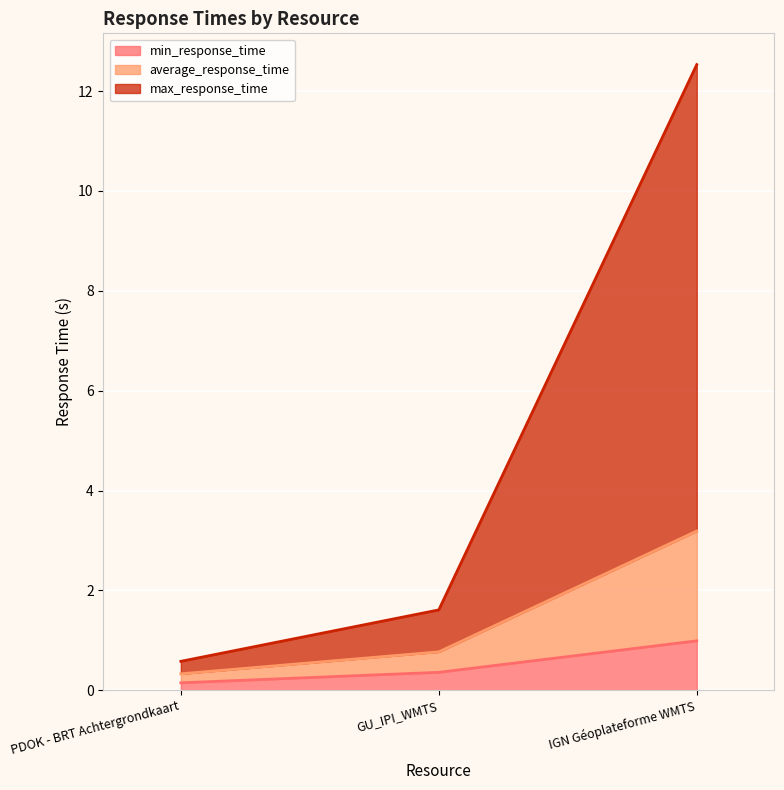

Is it true that min_response_time equals 1.0 at IGN Géoplateforme WMTS?

True